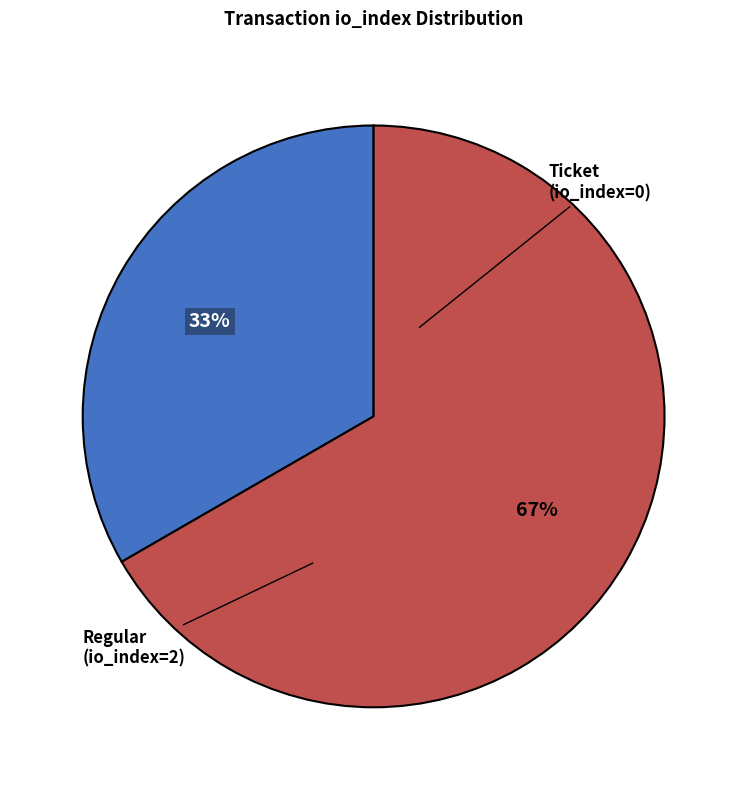

To the nearest percent, what is the average slice percentage?

50%